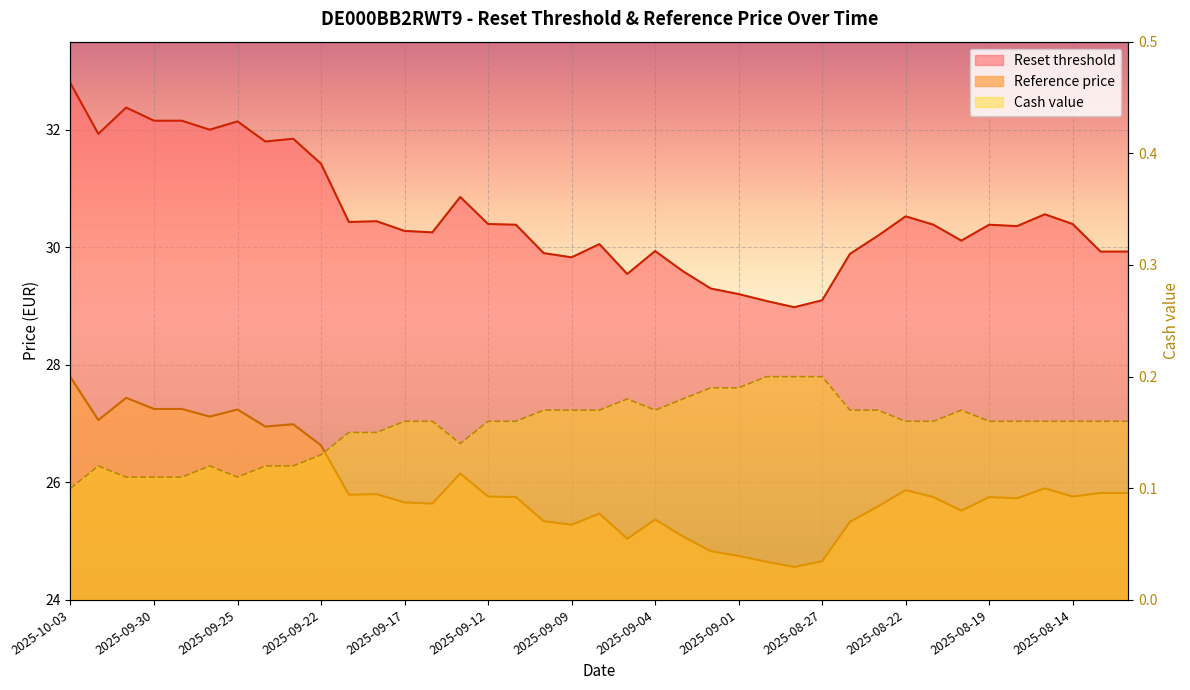

In Cash value, how many points are lower than both neighbors (excluding endpoints)?

3